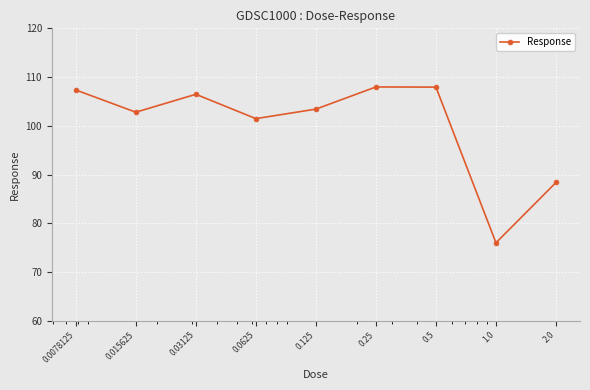

True or false: the data has more than 0 interior local peaks.

True